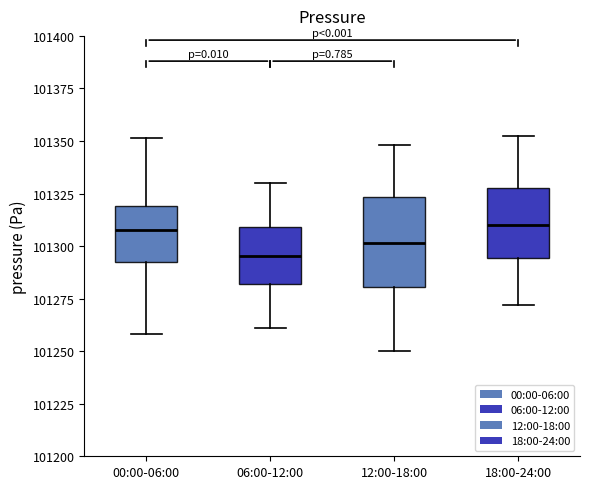

Comparing the boxes themselves (not the whiskers), which one is the tallest?

12:00-18:00